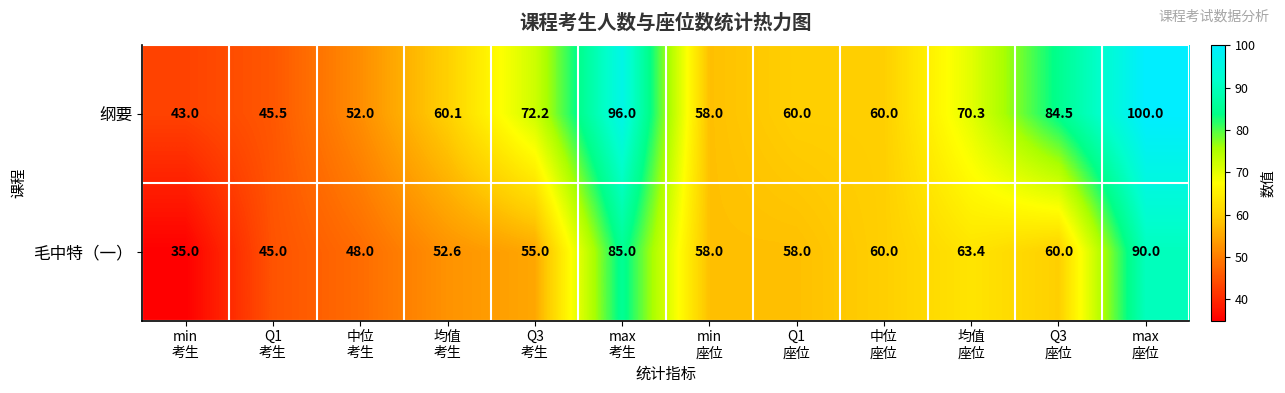

At 均值
座位, list the series in order from smallest to largest.

毛中特（一）, 纲要